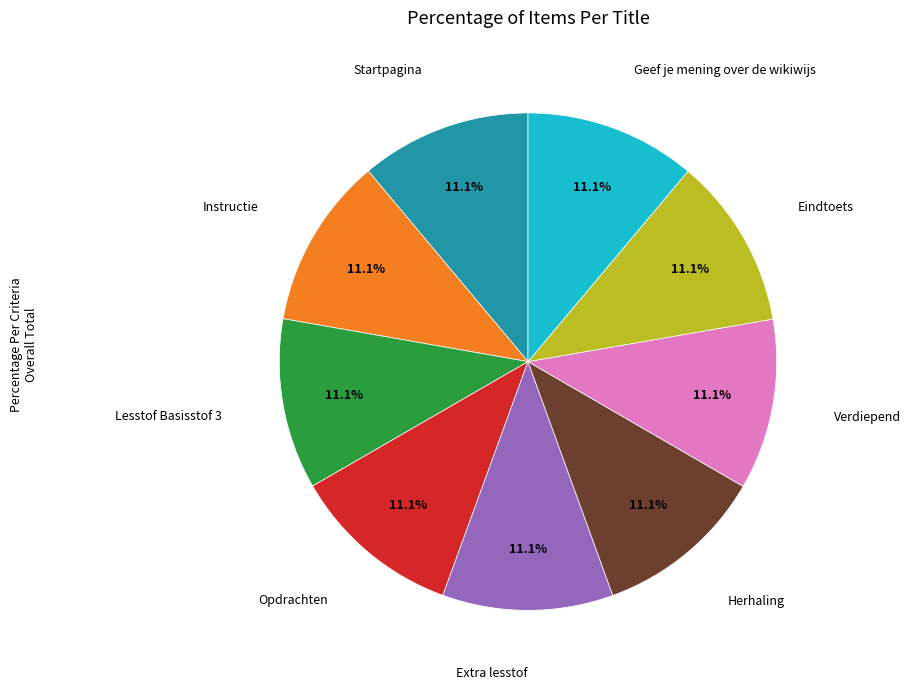

Is there a majority slice in this chart?

No